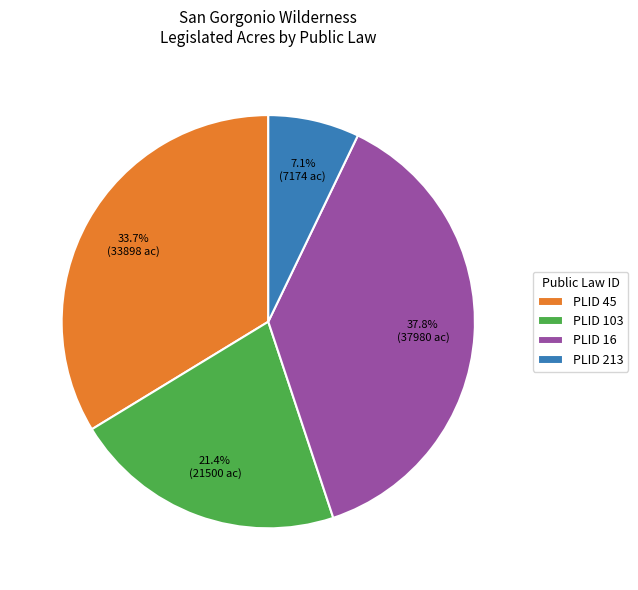

Is there a majority slice in this chart?

No